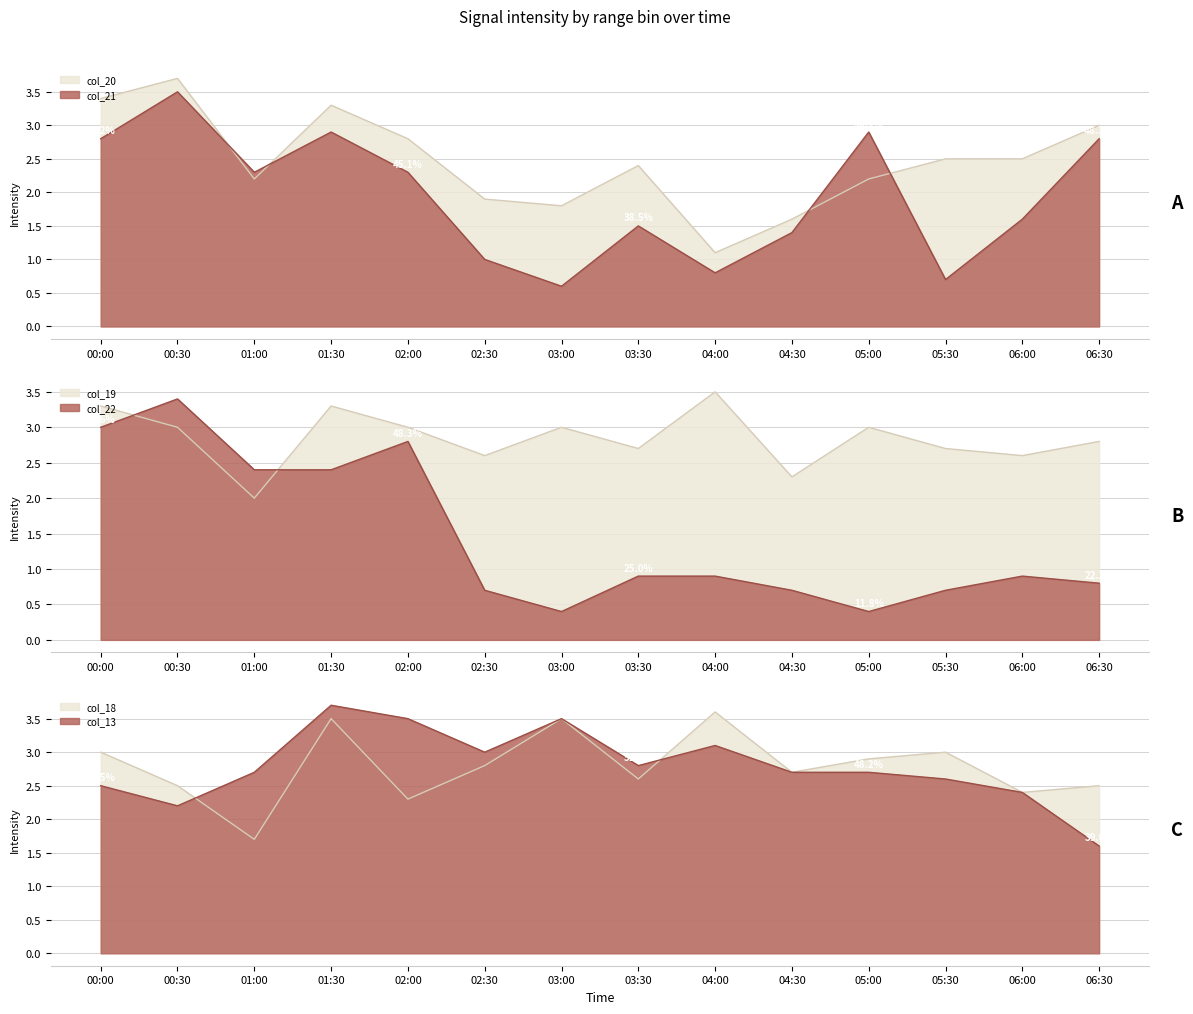

Reading left to right, extract all data points from this chart.

col_13: 2.5	2.2	2.7	3.7	3.5	3.0	3.5	2.8	3.1	2.7	2.7	2.6	2.4	1.6
col_18: 3.0	2.5	1.7	3.5	2.3	2.8	3.5	2.6	3.6	2.7	2.9	3.0	2.4	2.5
col_19: 3.3	3.0	2.0	3.3	3.0	2.6	3.0	2.7	3.5	2.3	3.0	2.7	2.6	2.8
col_20: 3.4	3.7	2.2	3.3	2.8	1.9	1.8	2.4	1.1	1.6	2.2	2.5	2.5	3.0
col_21: 2.8	3.5	2.3	2.9	2.3	1.0	0.6	1.5	0.8	1.4	2.9	0.7	1.6	2.8
col_22: 3.0	3.4	2.4	2.4	2.8	0.7	0.4	0.9	0.9	0.7	0.4	0.7	0.9	0.8